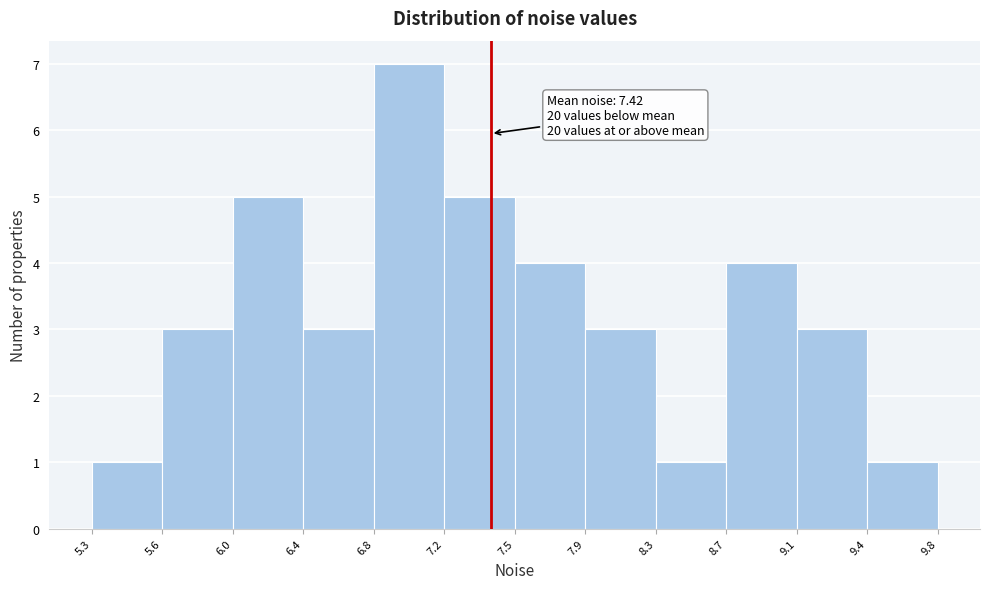

Which range on the x-axis has the tallest bar?

6.8 to 7.2